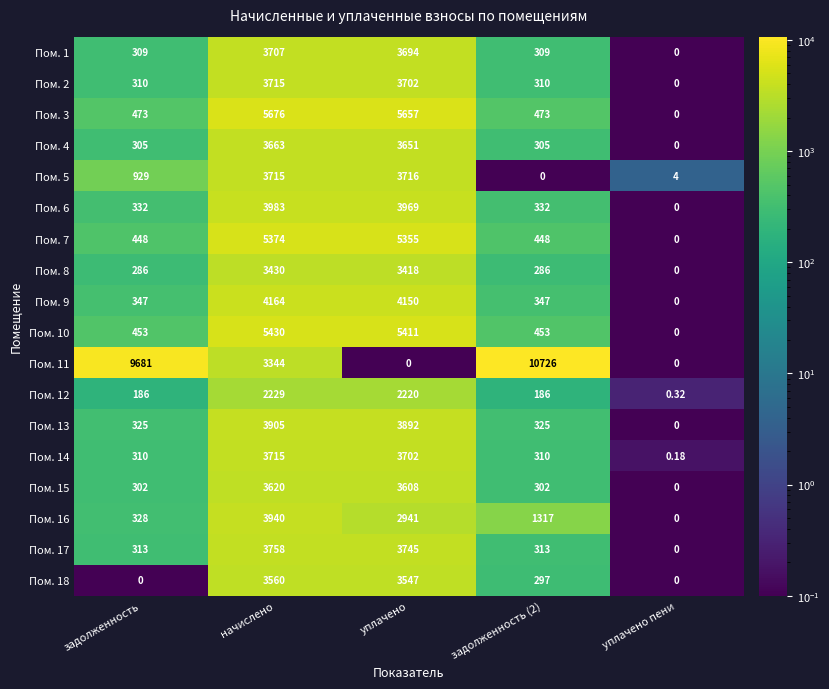

What is the total value across all series at начислено?

70928.0